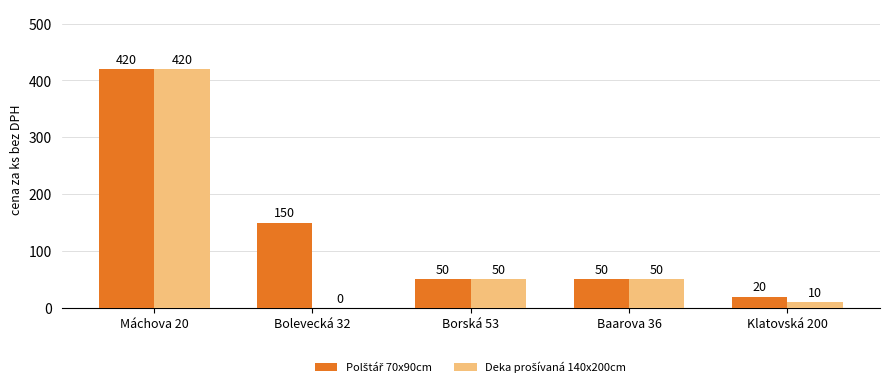

What is the total value across all series at Klatovská 200?

30